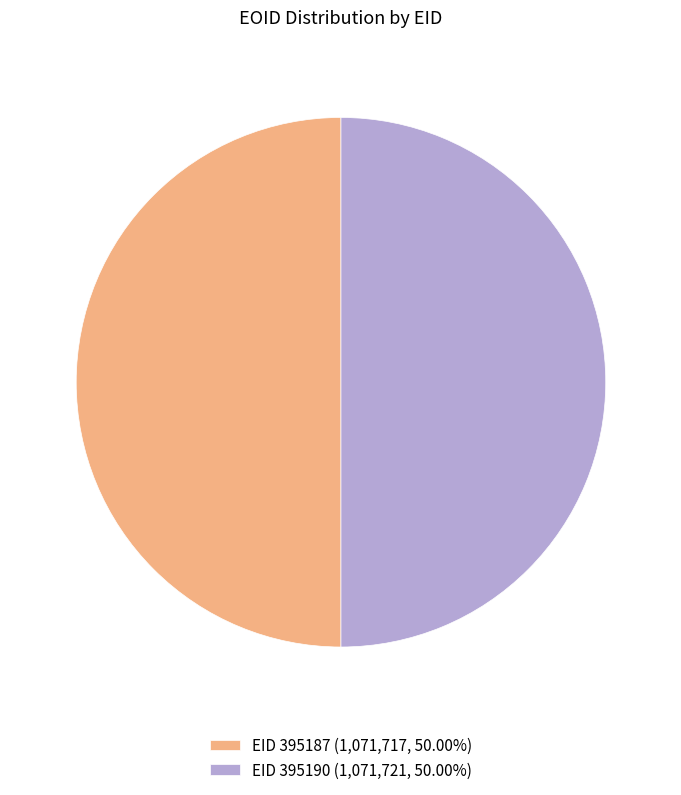

What is the ratio of the value at EID 395187 (1,071,717, 50.00%) to the value at EID 395190 (1,071,721, 50.00%)?

1.0